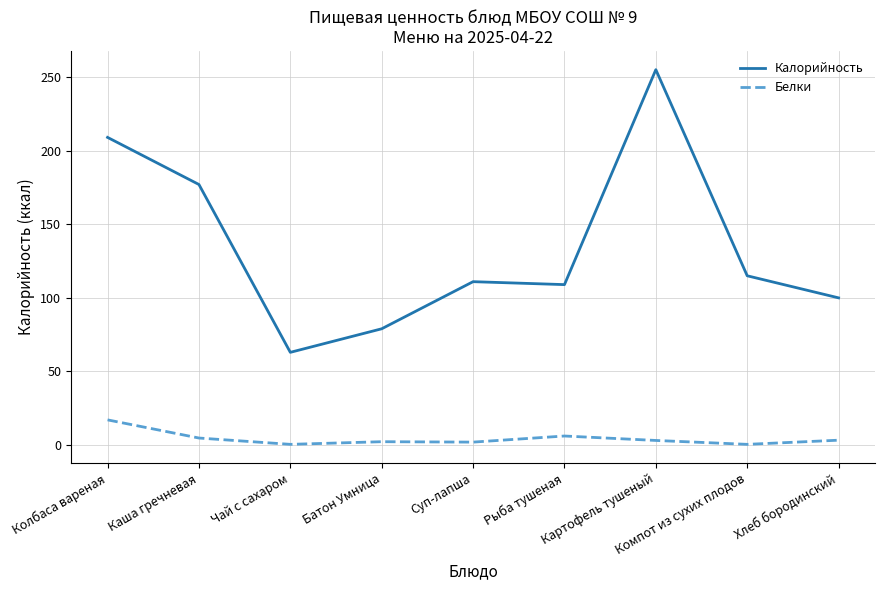

Which series has the widest spread of values?

Калорийность